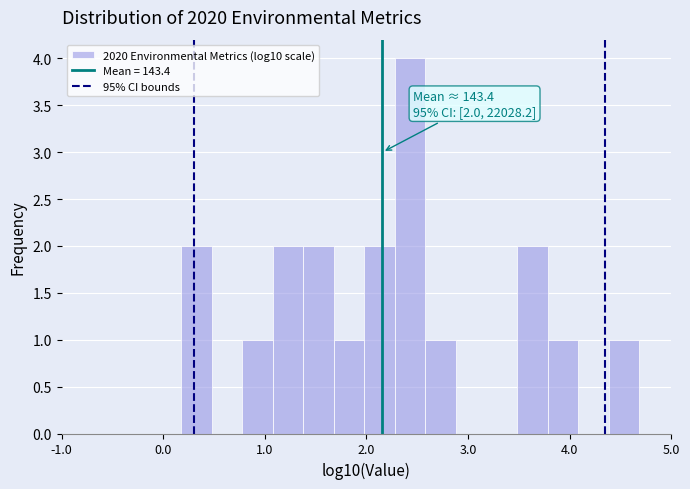

Read against the x-axis, roughly where is the centre of the tallest bar?

2.4